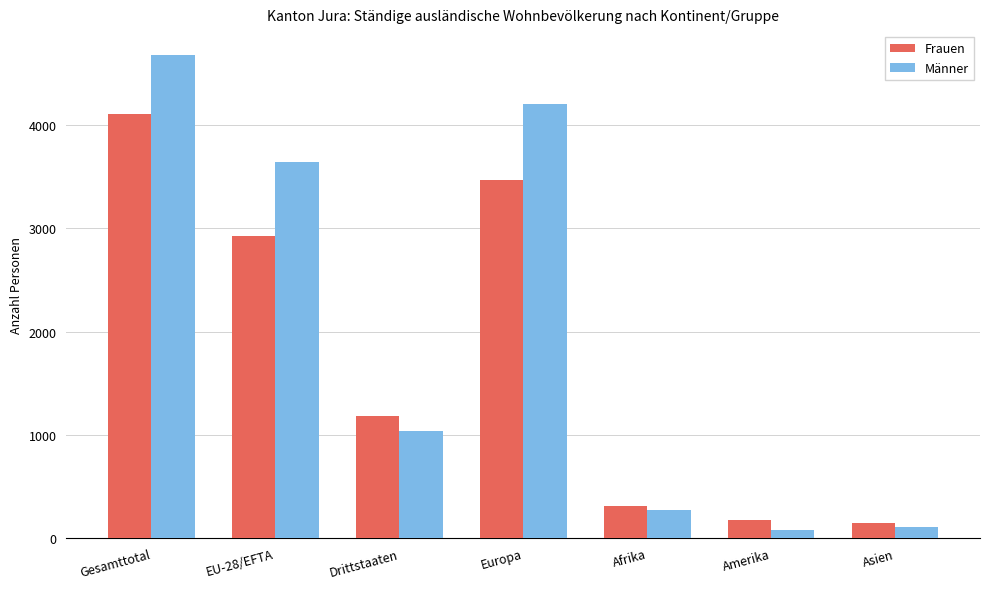

What is the maximum value for Frauen?

4106